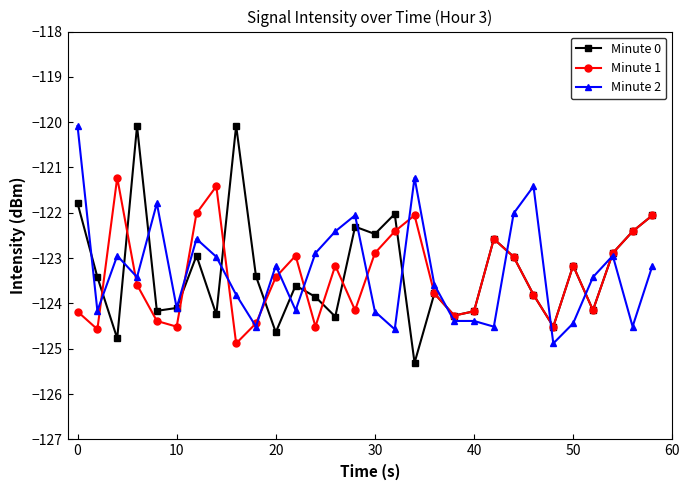

What is the maximum value shown in the chart?

-120.1